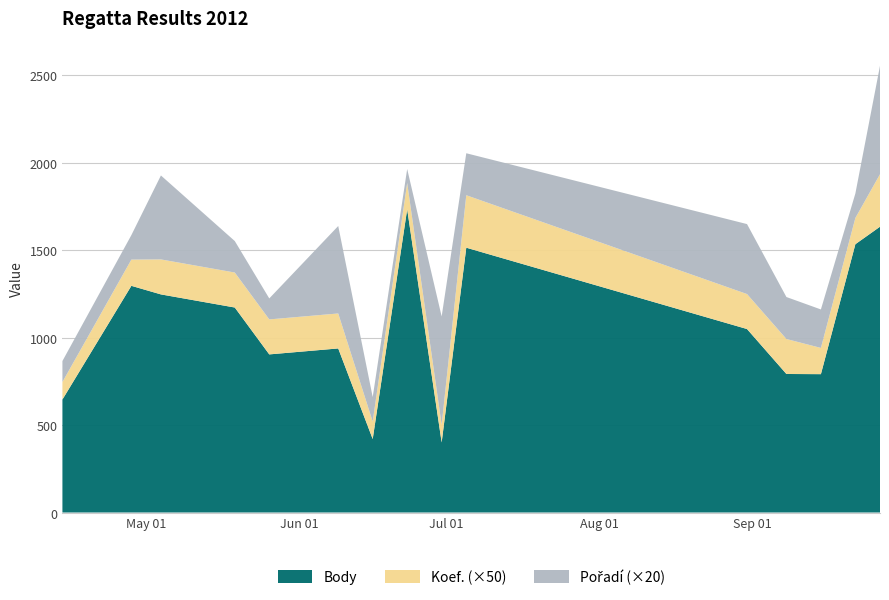

Reading left to right, list all the values displayed in this chart.

Body: 2012-04-14=646	2012-04-28=1296	2012-05-04=1247	2012-05-19=1172	2012-05-26=904	2012-06-09=938	2012-06-16=420	2012-06-23=1734	2012-06-30=401	2012-07-05=1514	2012-08-31=1049	2012-09-08=792	2012-09-15=791	2012-09-22=1534	2012-09-27=1634
Koef.: 2012-04-14=2	2012-04-28=3	2012-05-04=4	2012-05-19=4	2012-05-26=4	2012-06-09=4	2012-06-16=2	2012-06-23=3	2012-06-30=2	2012-07-05=6	2012-08-31=4	2012-09-08=4	2012-09-15=3	2012-09-22=3	2012-09-27=6
Pořadí: 2012-04-14=6	2012-04-28=7	2012-05-04=24	2012-05-19=9	2012-05-26=6	2012-06-09=25	2012-06-16=7	2012-06-23=4	2012-06-30=31	2012-07-05=12	2012-08-31=20	2012-09-08=12	2012-09-15=11	2012-09-22=7	2012-09-27=31